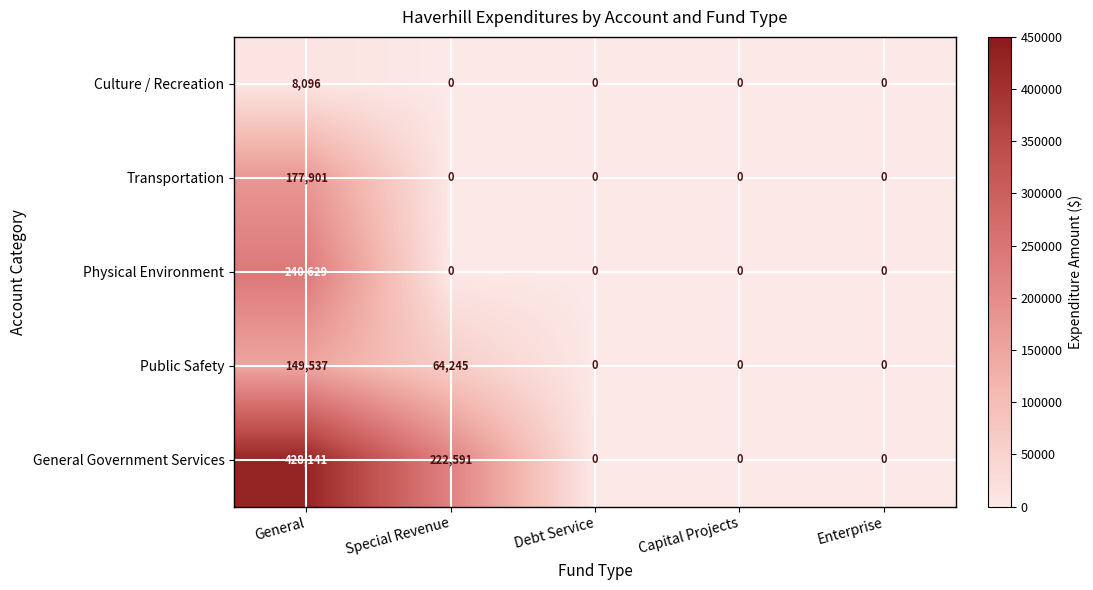

What is the sum of the General Government Services values at Special Revenue and Debt Service?

222591